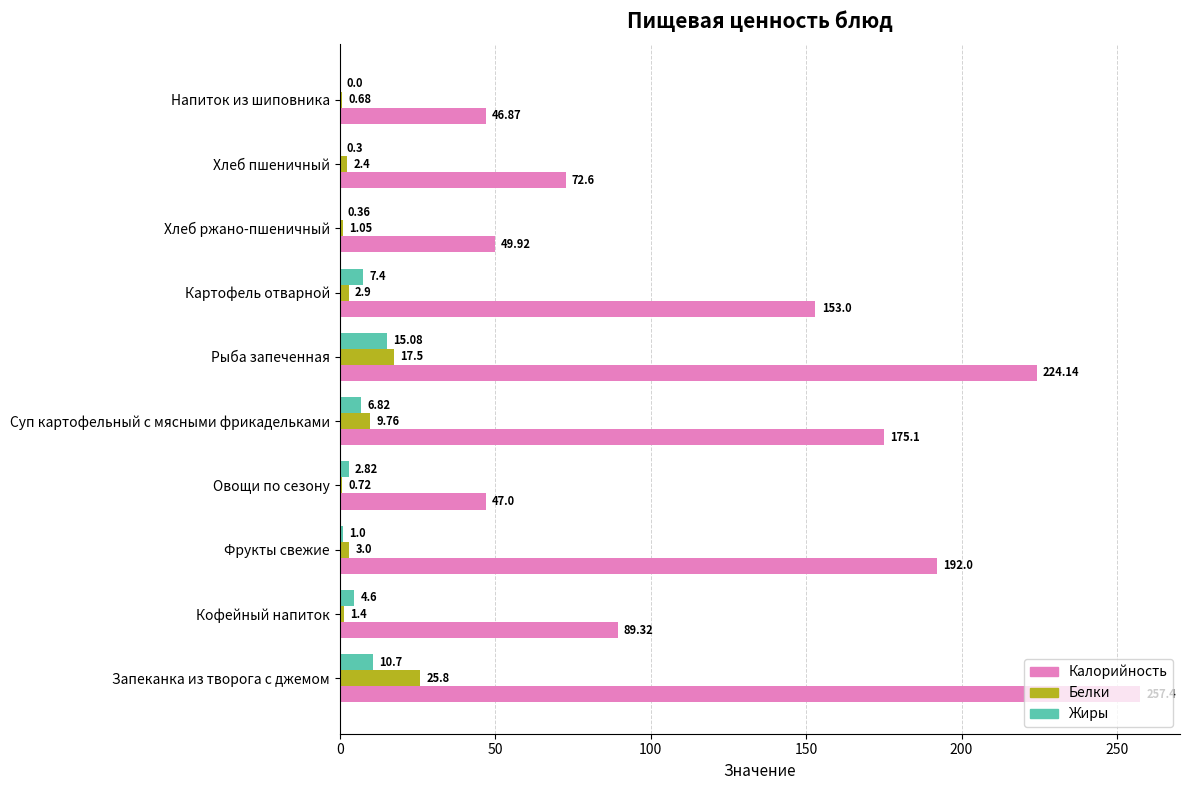

What is the sum of all Жиры values?

49.1